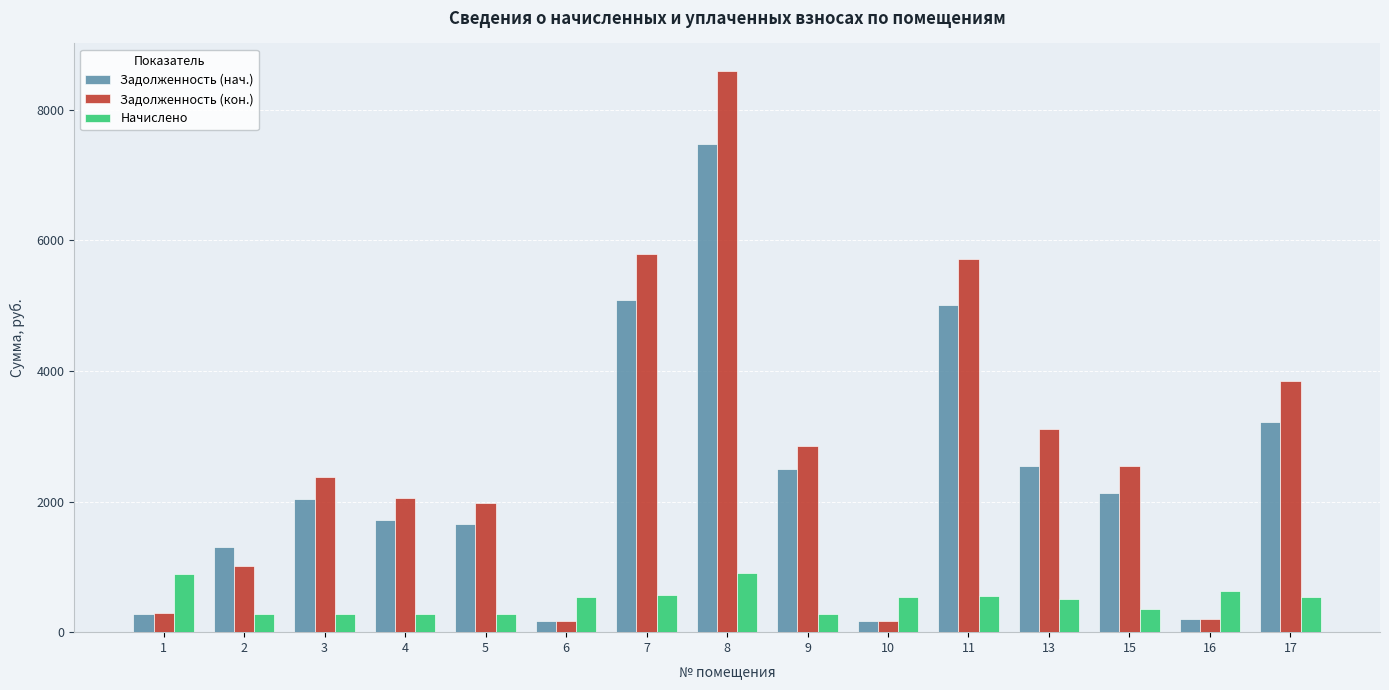

How many bars are there in each group?

3